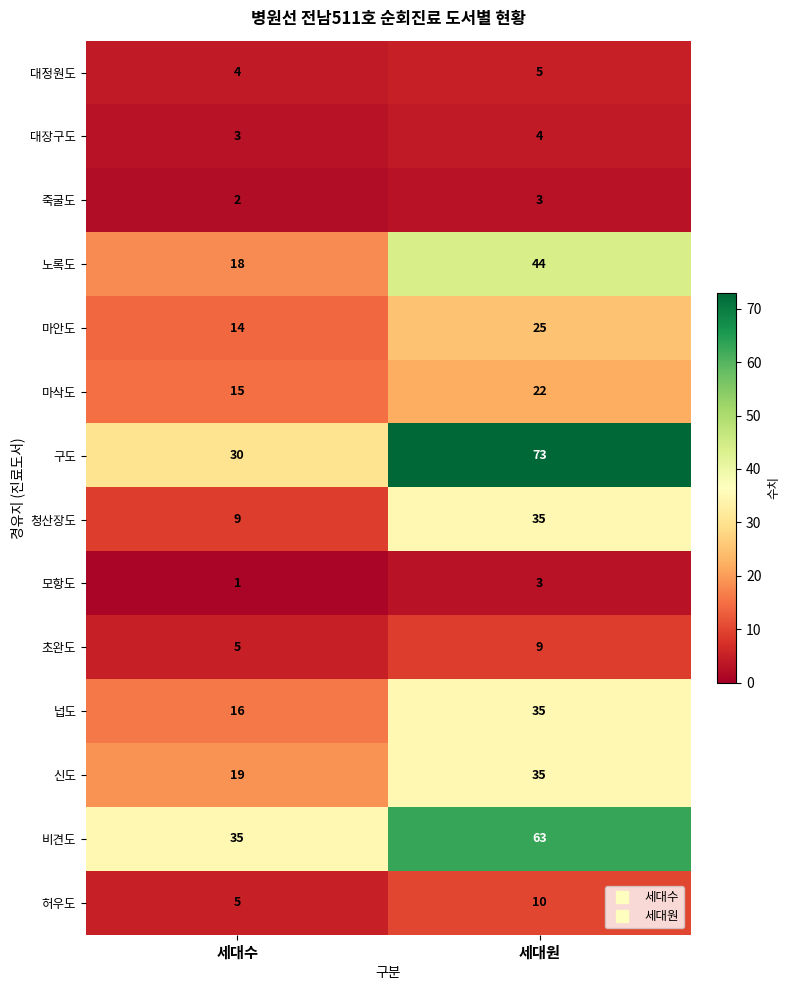

What is the average value of the 노록도 series?

31